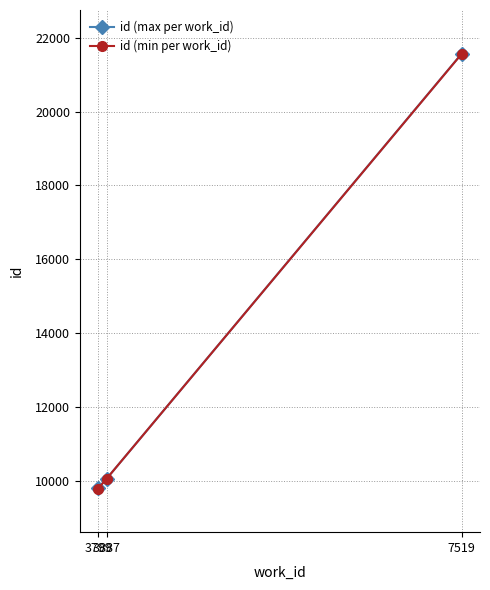

Where is id (max per work_id) nearest to the value 15690?

3887